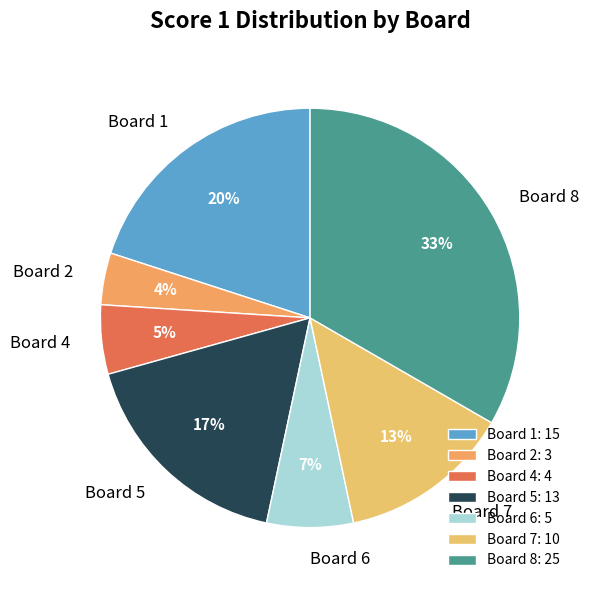

True or false: Board 5 accounts for 17% of the total.

True